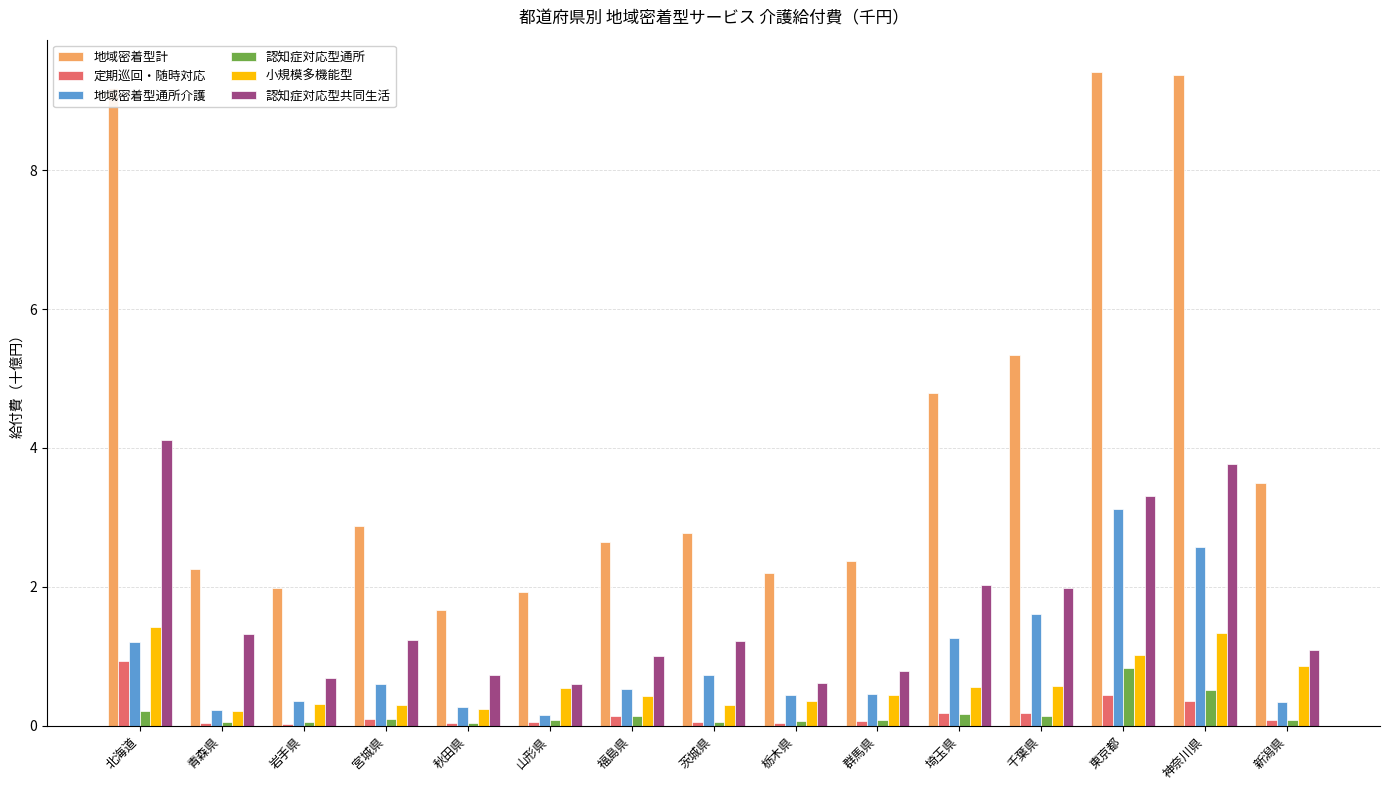

What is the difference between the 小規模多機能型 values at 青森県 and 千葉県?

0.4